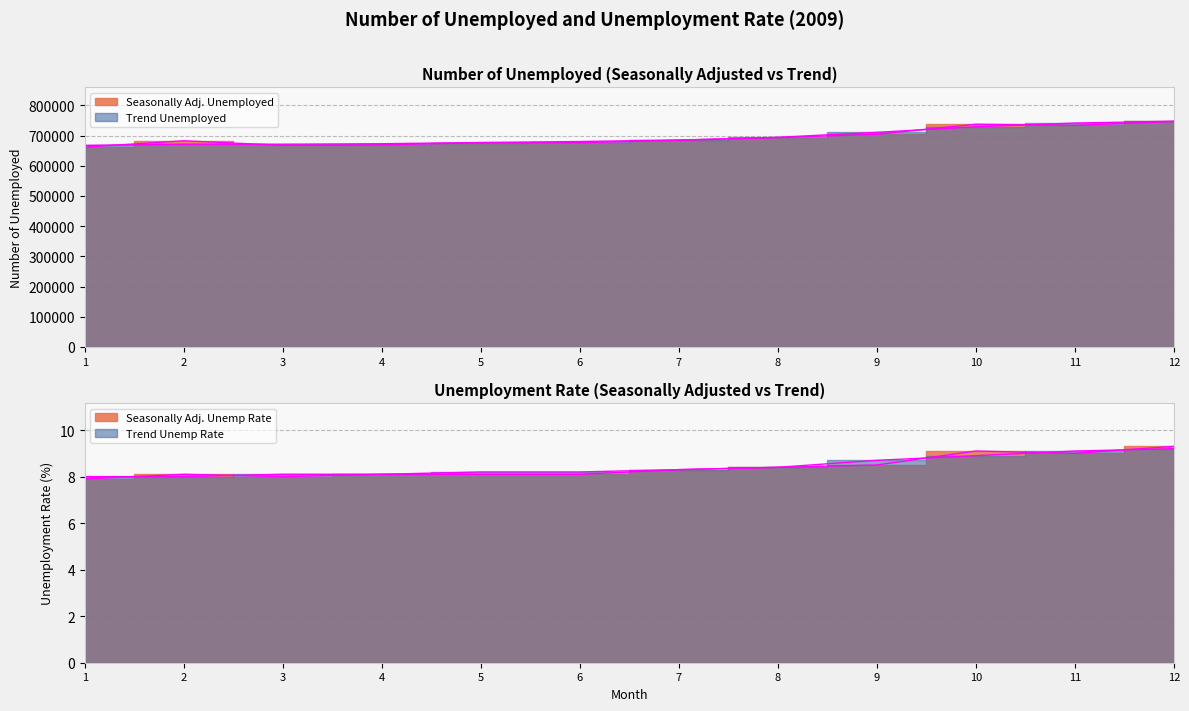

What is the sum of the Seasonally Adj. Unemployed values at 4 and 8?

1362222.0